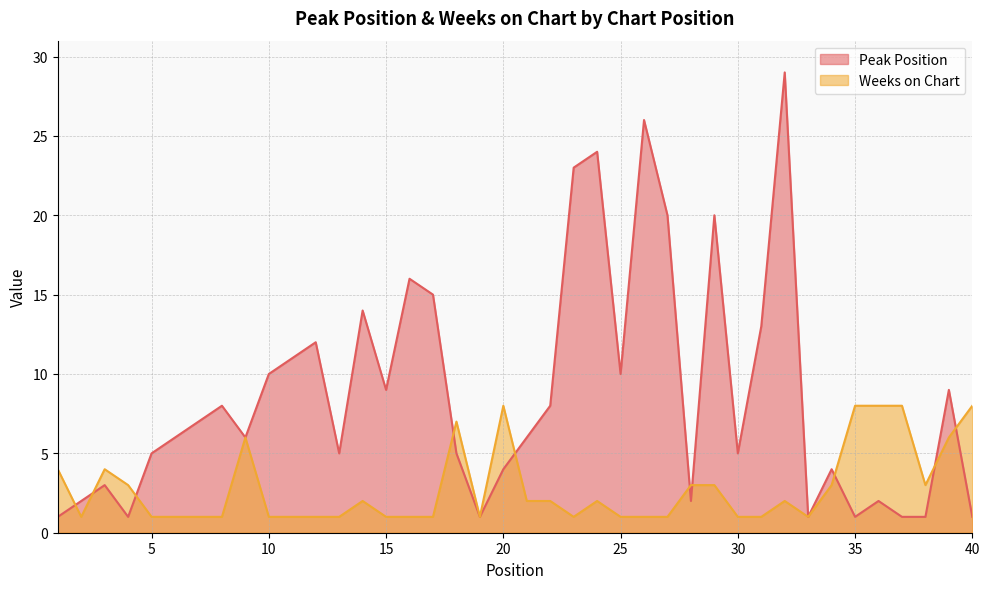

What is the value of the Weeks on Chart point at the 37th from the left?

8